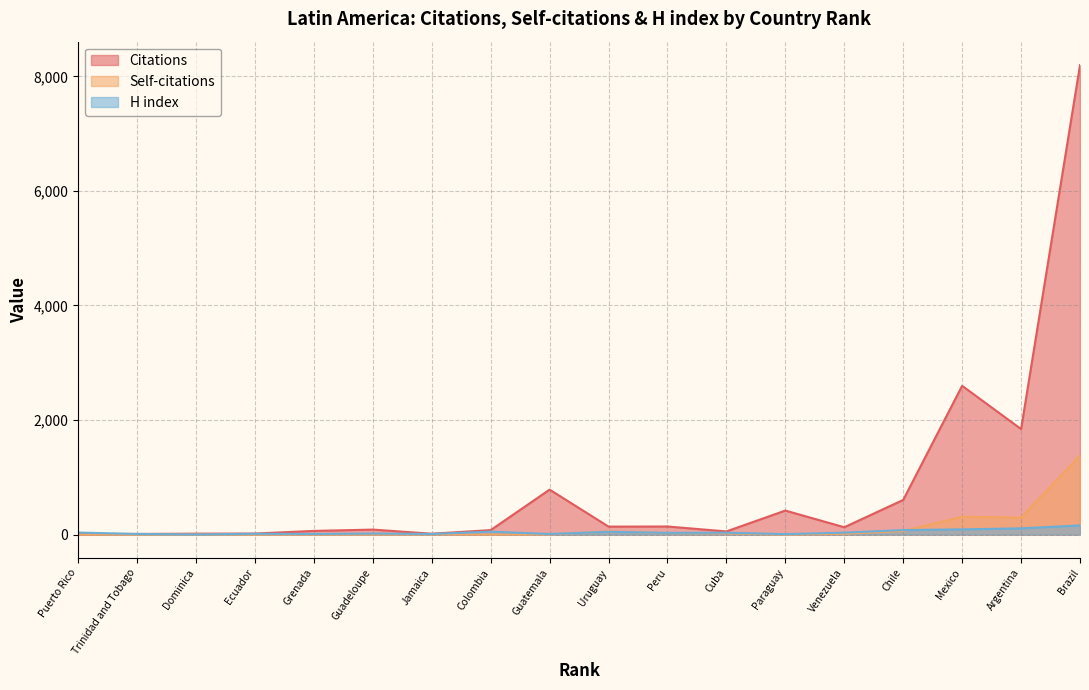

True or false: H index has a value of 34 at Venezuela.

True